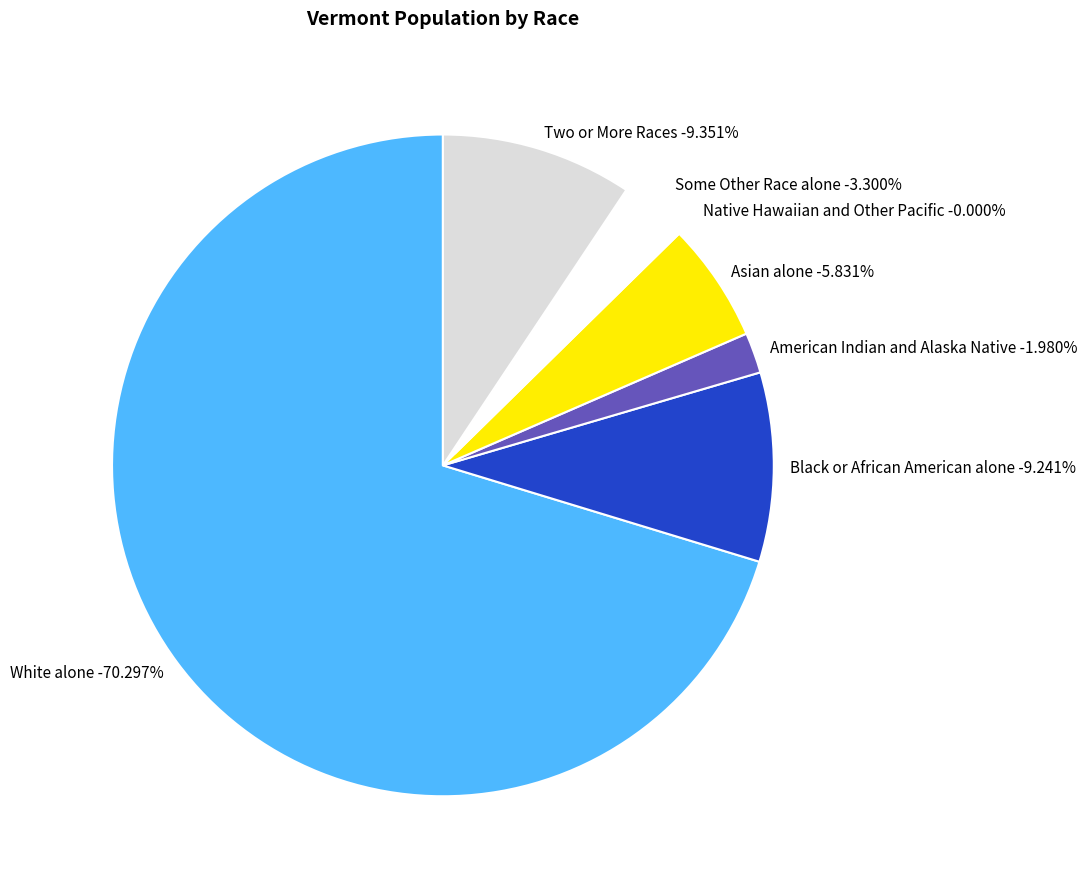

What percentage is the White alone slice, to the nearest percent?

70%